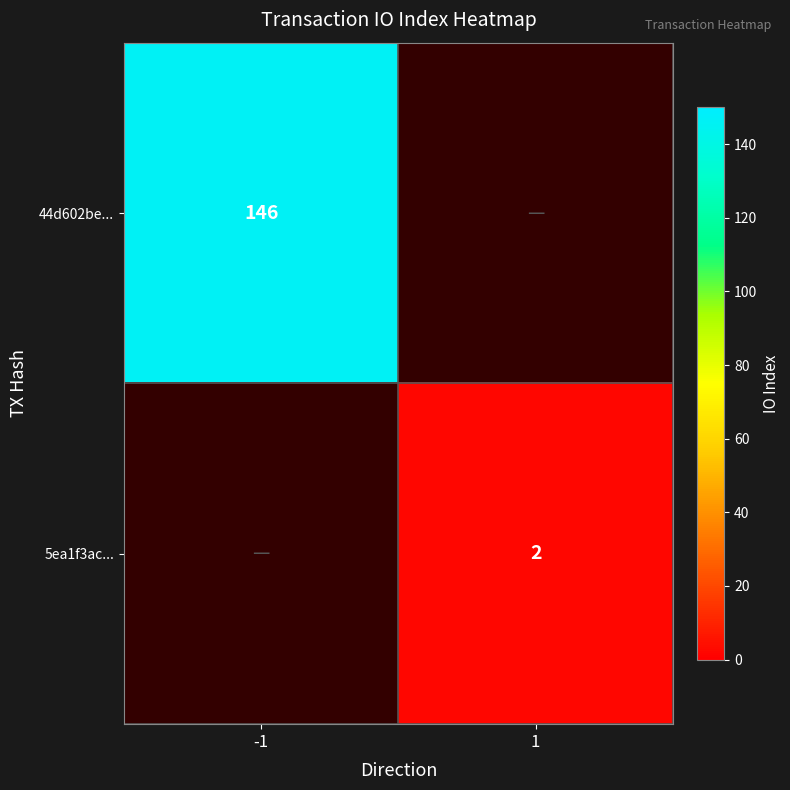

The value of 44d602be... at -1 is 146. True or false?

True